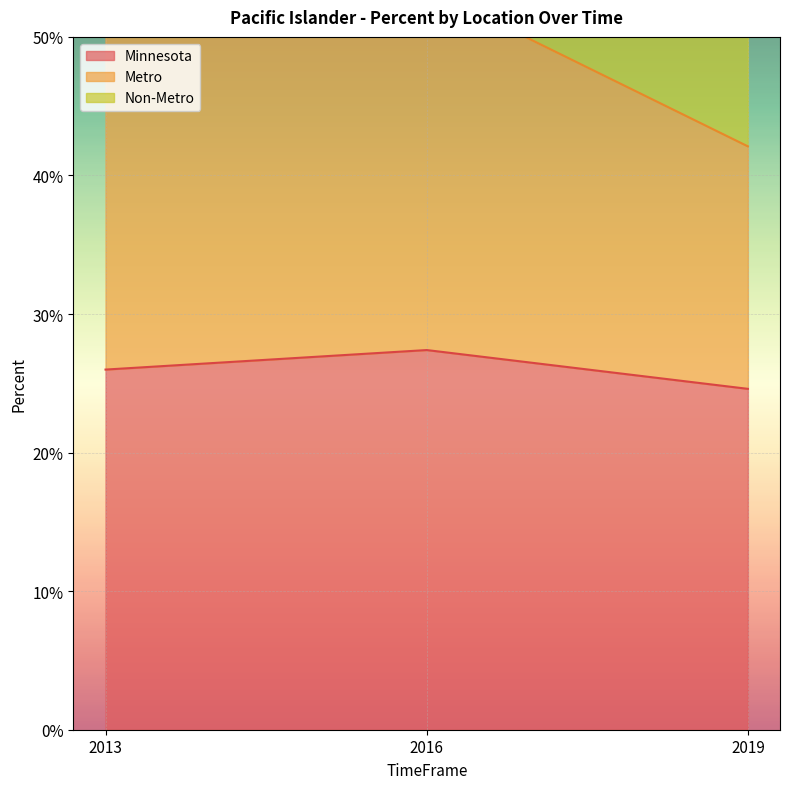

What is the value of the Minnesota point at the 2nd from the left?

0.3